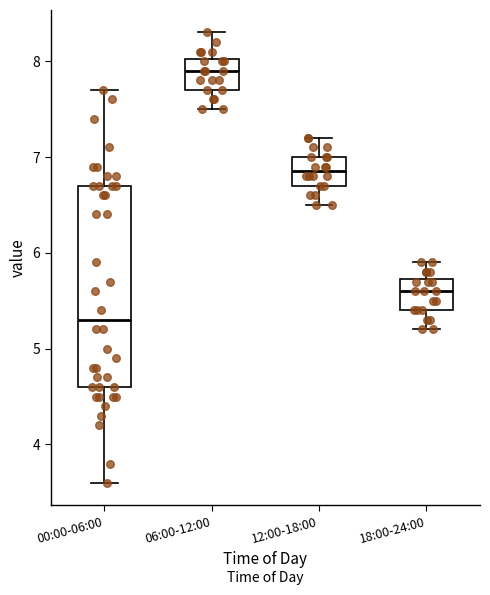

Reading left to right, transcribe this box plot: for each box, give where its median line is, the range the box spans, and where its two whiskers end, as read against the y-axis. The values are not printed on the chart, so give them approximately, as read against the axis.

00:00-06:00: median 5.3, box 4.6 to 6.7, whiskers 3.6 to 7.7
06:00-12:00: median 7.9, box 7.7 to 8.0, whiskers 7.5 to 8.3
12:00-18:00: median 6.9, box 6.7 to 7.0, whiskers 6.5 to 7.2
18:00-24:00: median 5.6, box 5.4 to 5.7, whiskers 5.2 to 5.9